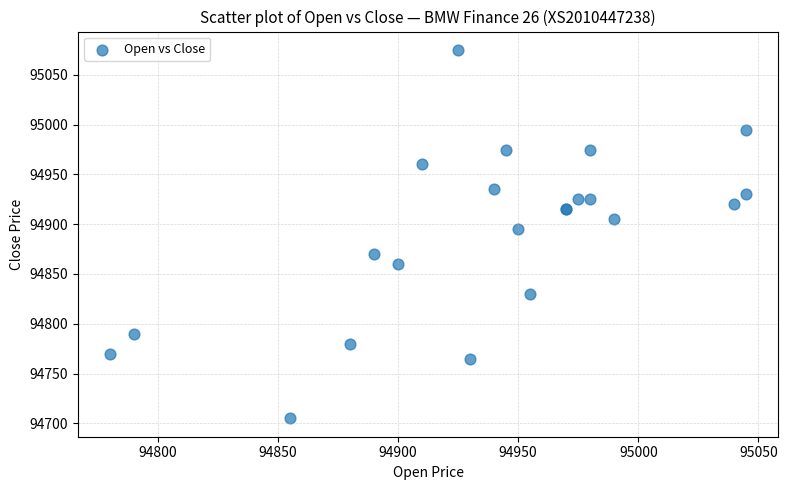

What Y value in the scatter plot is closest to 94890?

94895